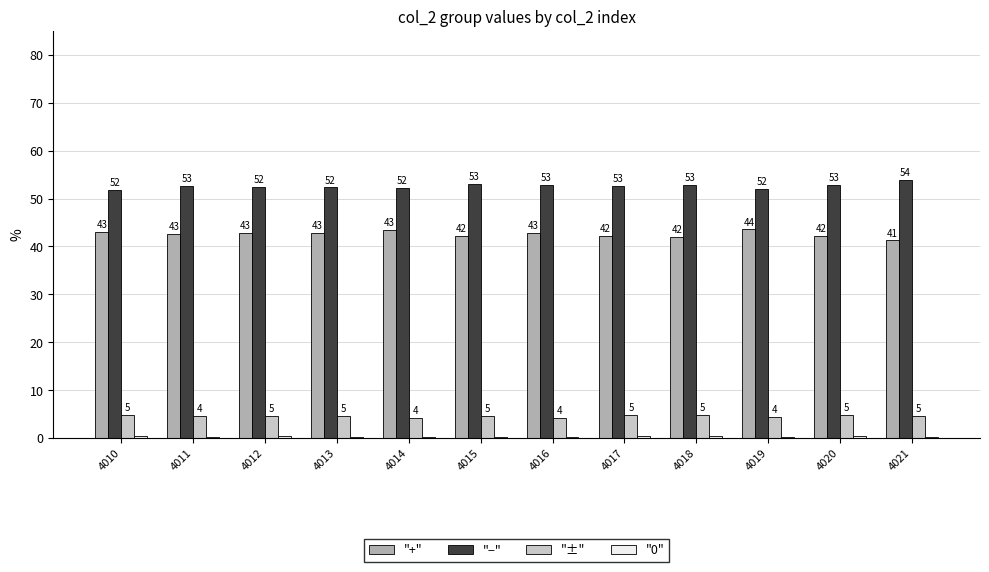

What is the sum of all "±" values?

54.7